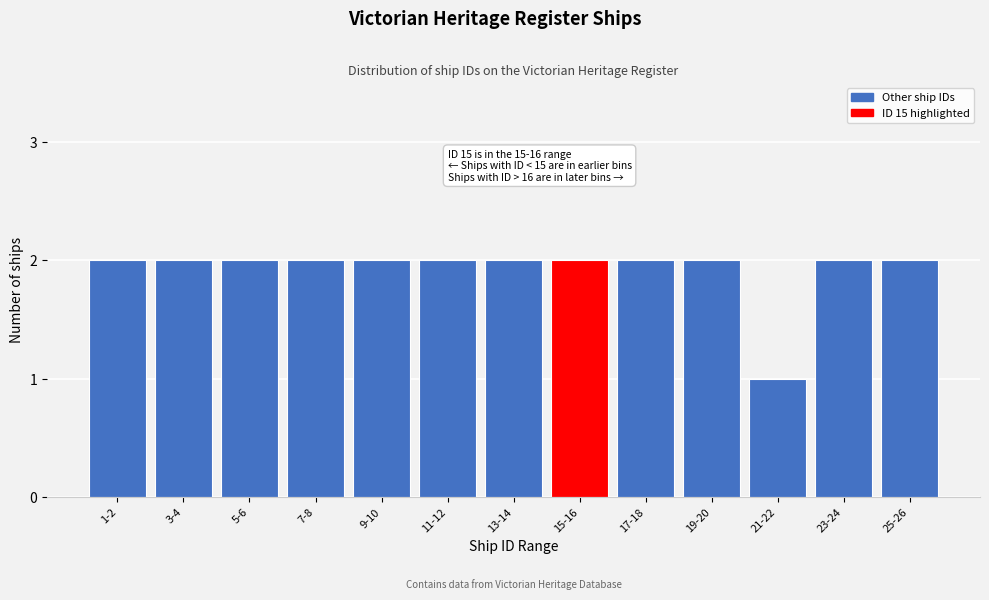

Reading left to right, list all the values displayed in this chart.

2	2	2	2	2	2	2	2	2	2	1	2	2